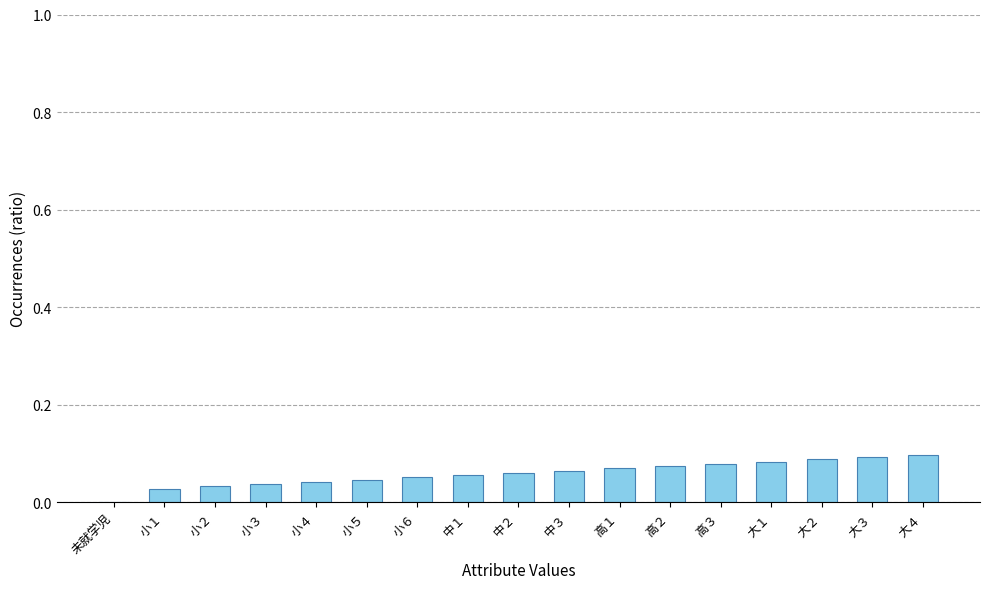

What is the sum of all values?

1.0